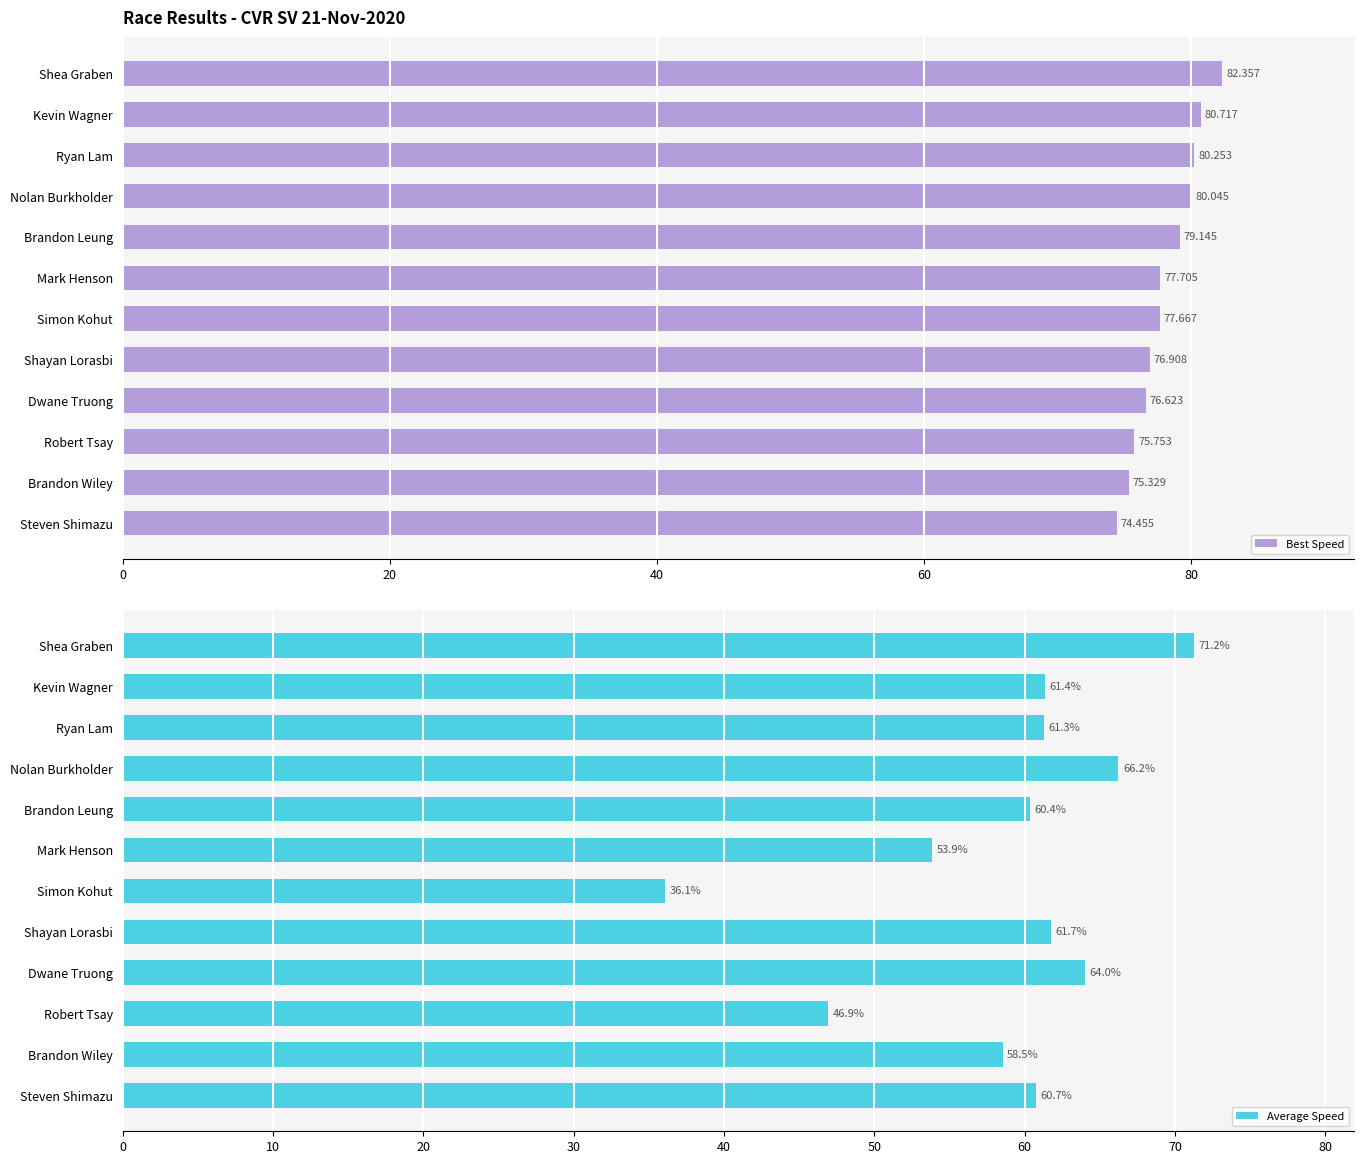

What is the minimum value shown in the chart?

36.1